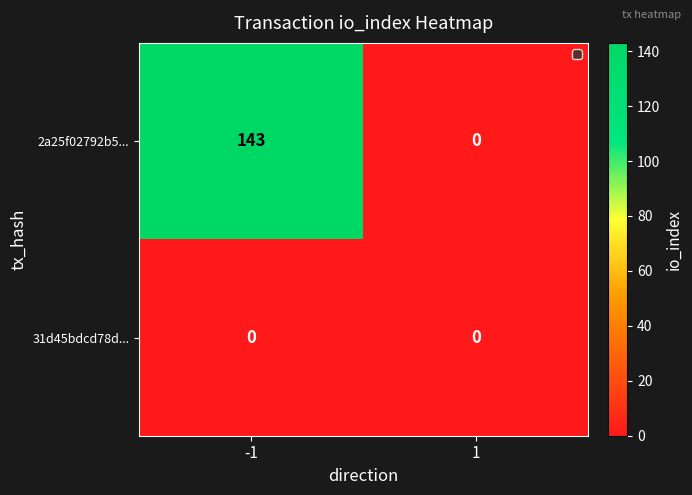

What is the difference between the 2a25f02792b5... values at 1 and -1?

143